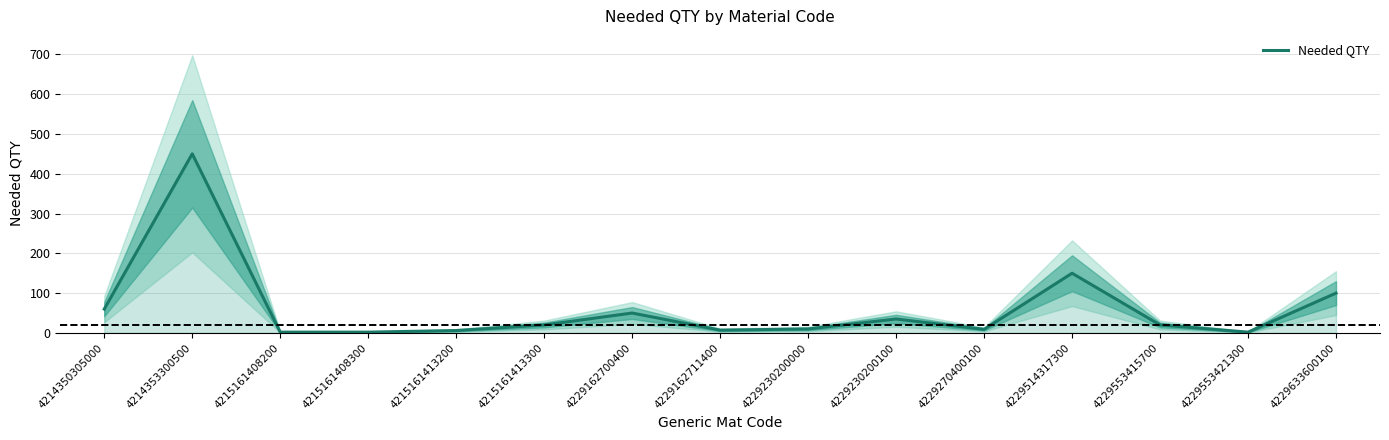

Where is the first local maximum?

4214353300500